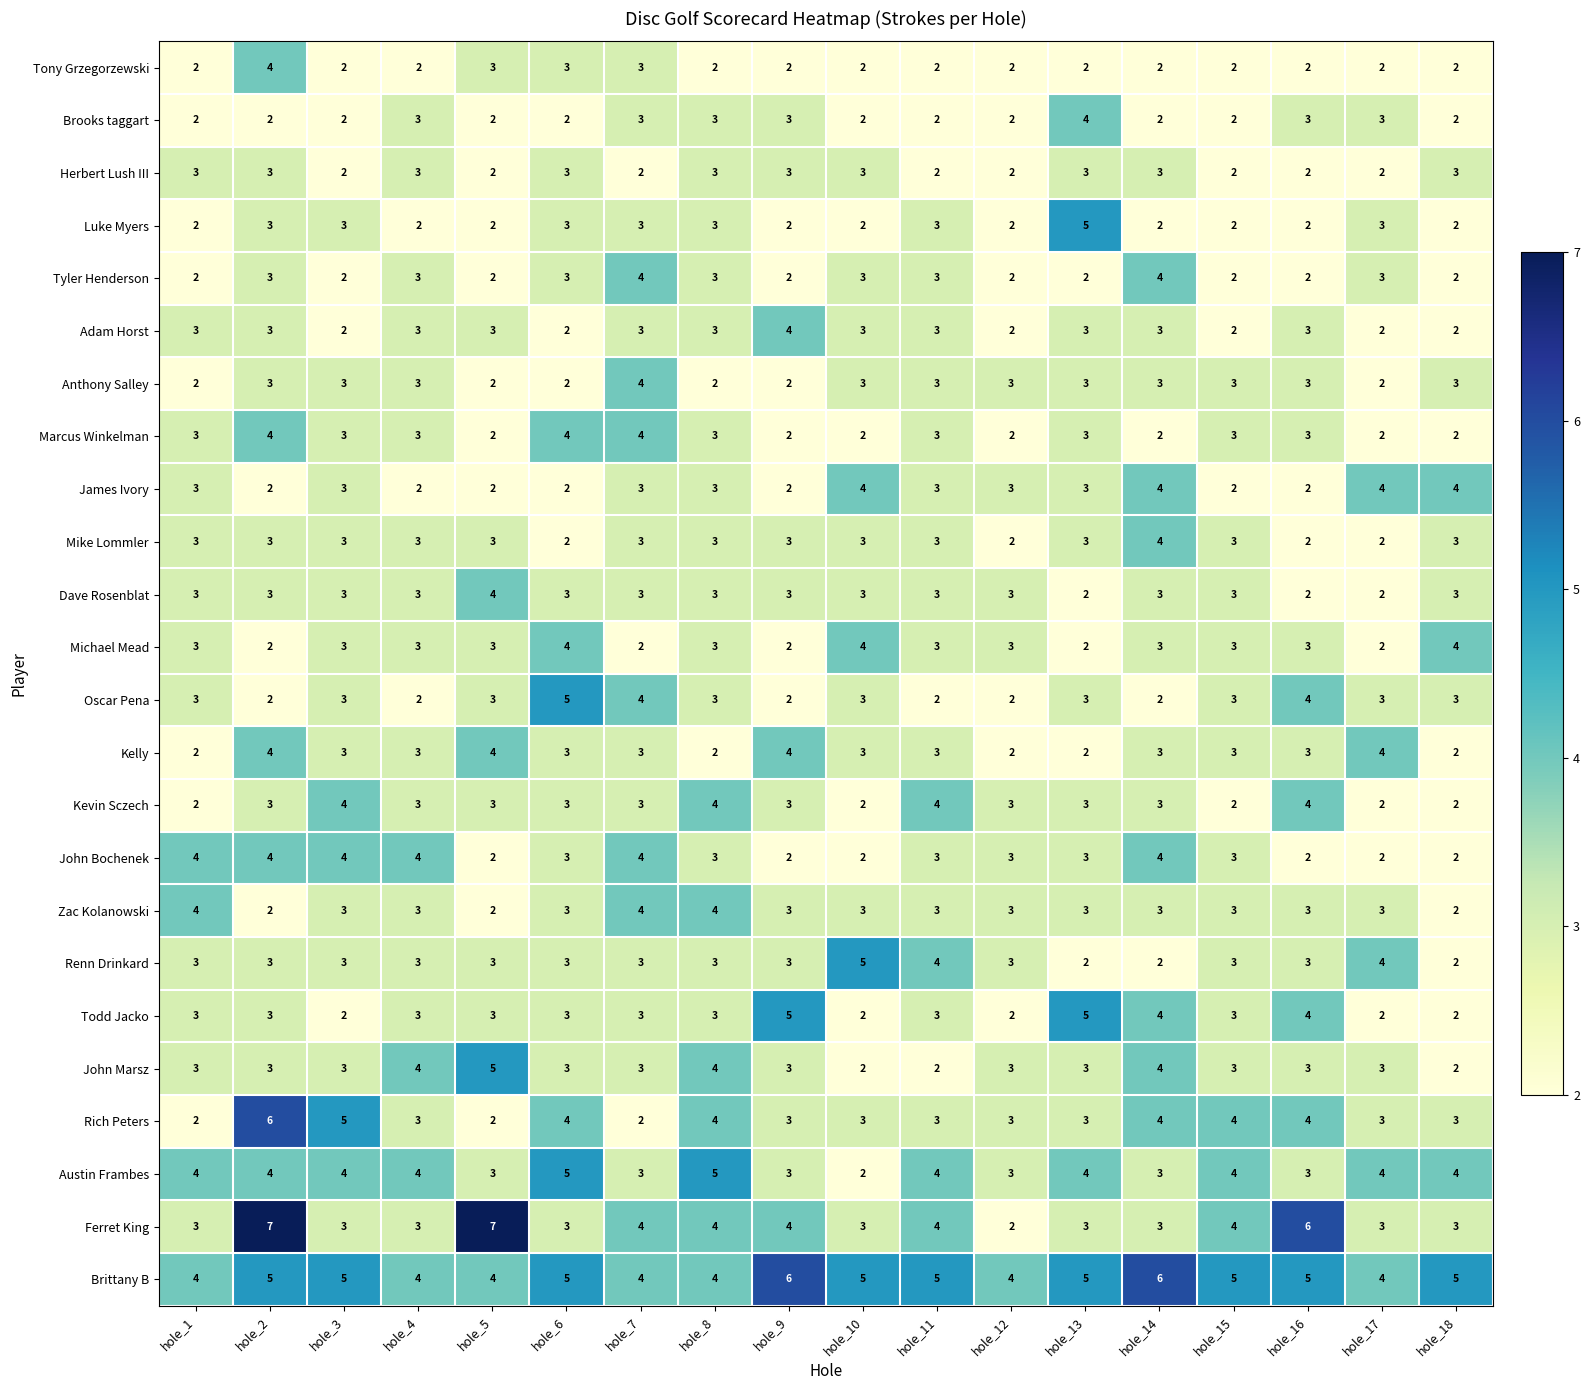

Which series changed the most between hole_6 and hole_14?

Oscar Pena